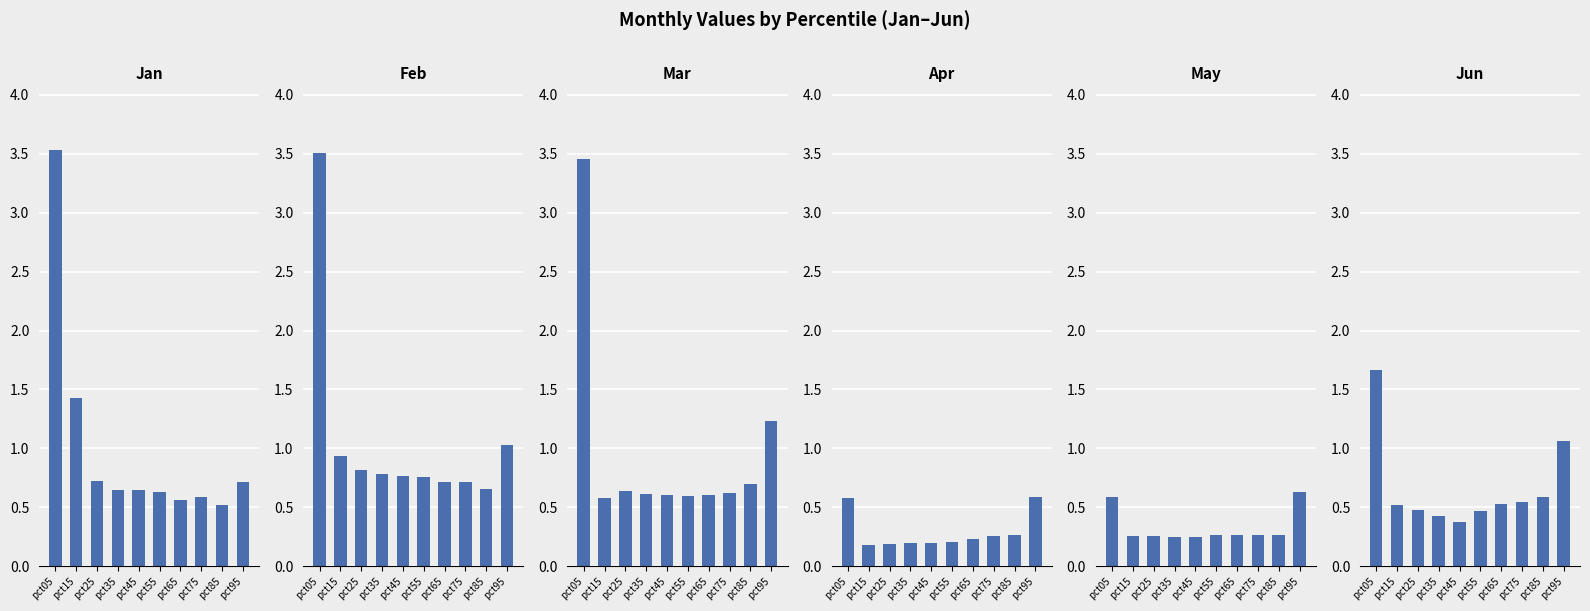

Which series has the largest total across all categories?

Feb